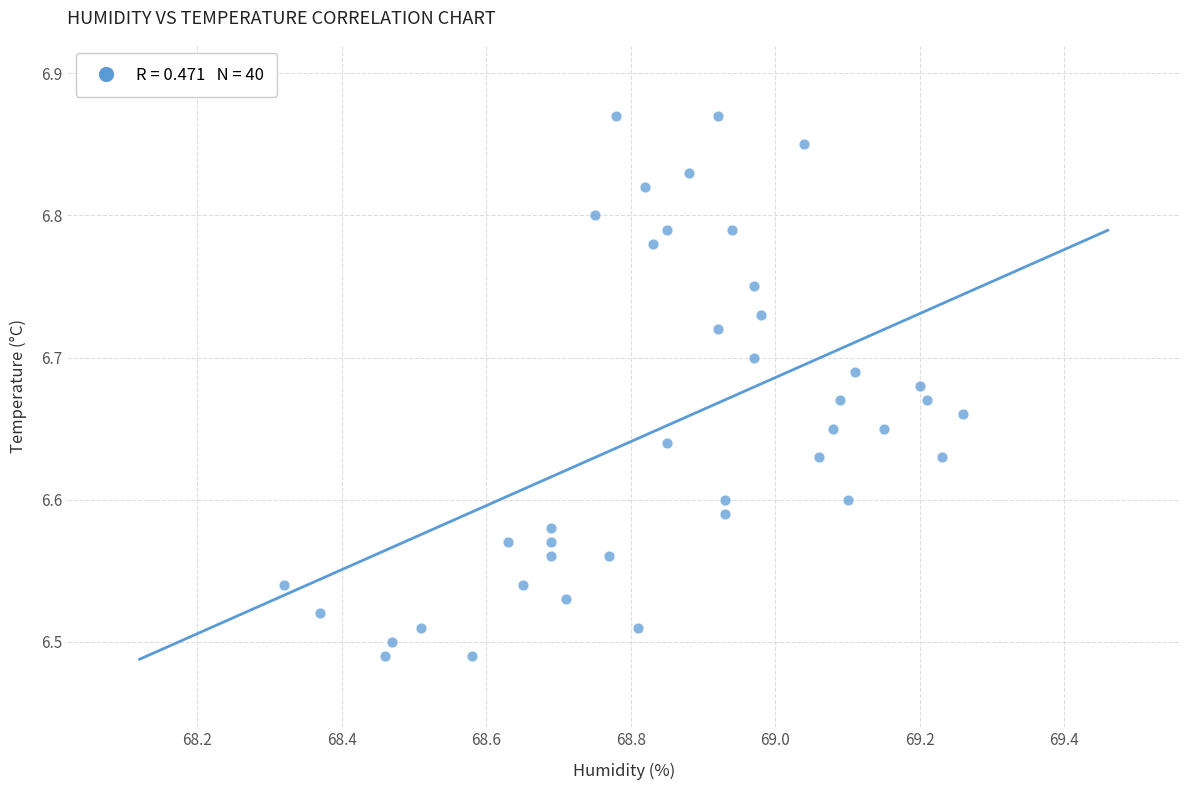

What is the range of Y values (max minus min)?

0.4